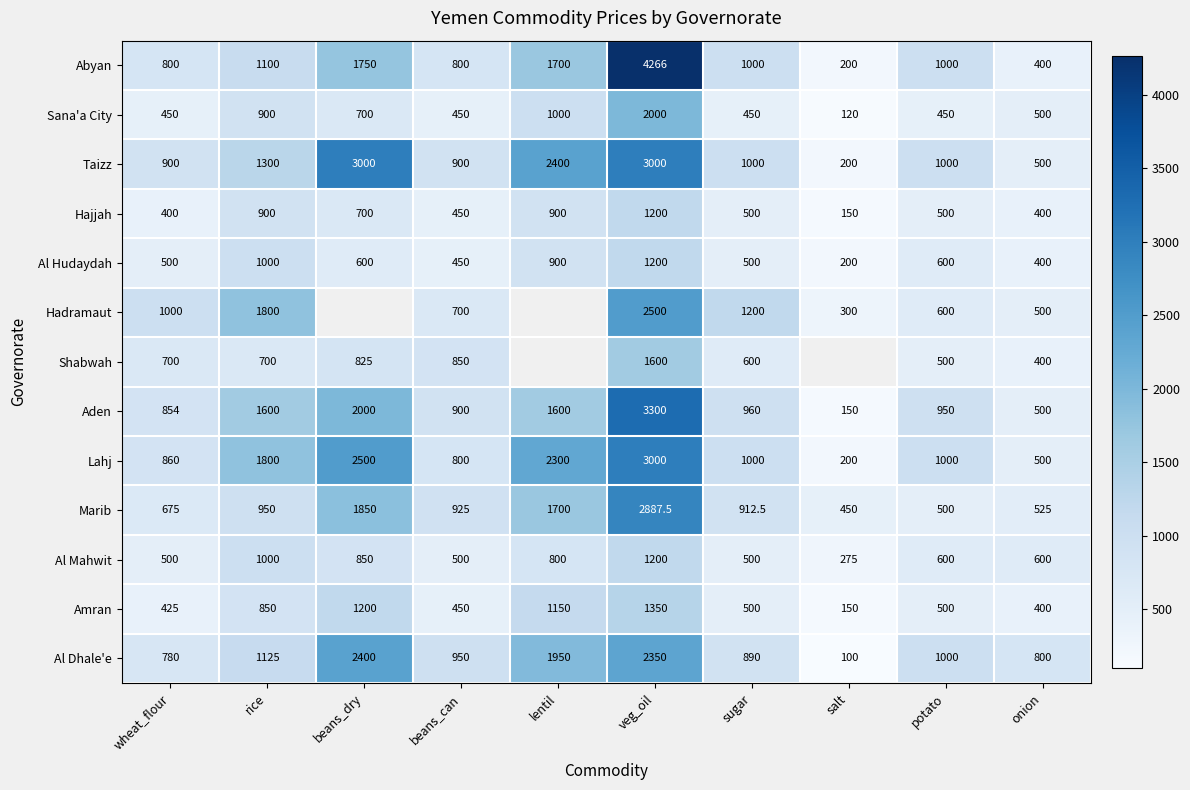

Which category has the lowest value in the Amran series?

salt